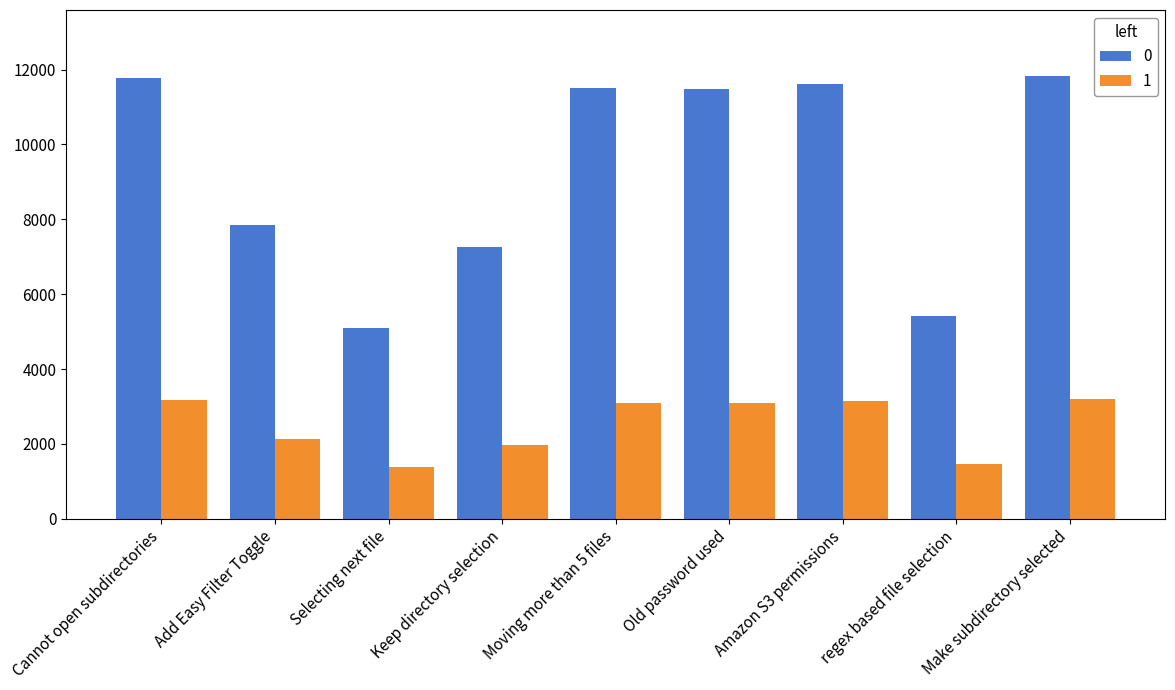

What is the average value of the 0 series?

9309